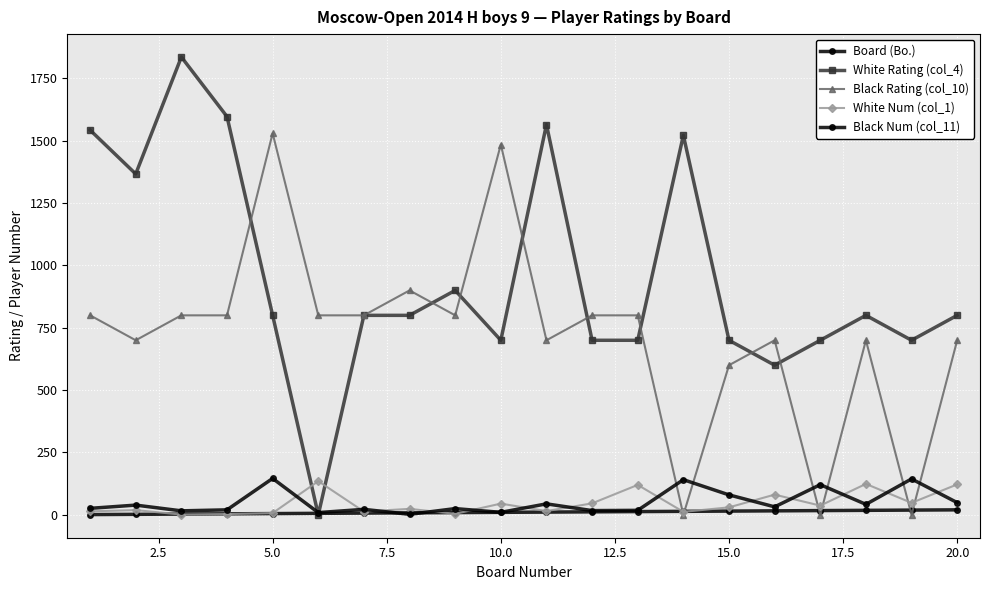

What is the average value of the Black Rating (col_10) series?

721